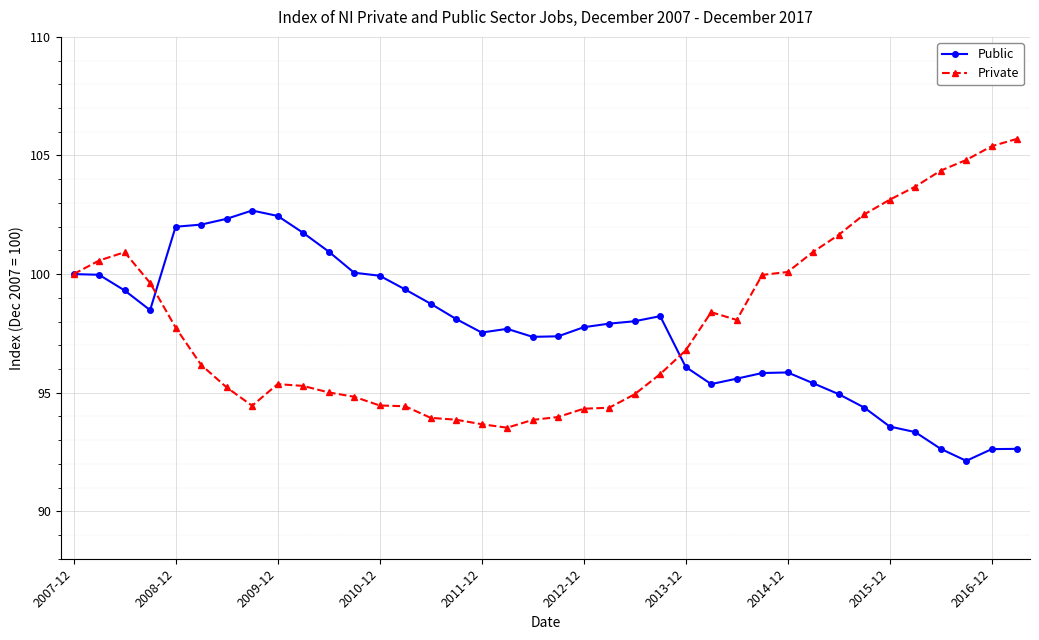

True or false: Private has more than 1 points higher than both neighbors.

True